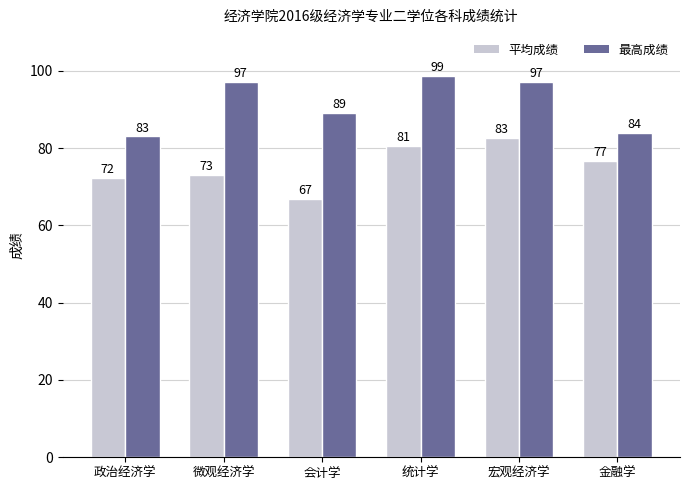

At which category does the chart reach its minimum across all series?

会计学